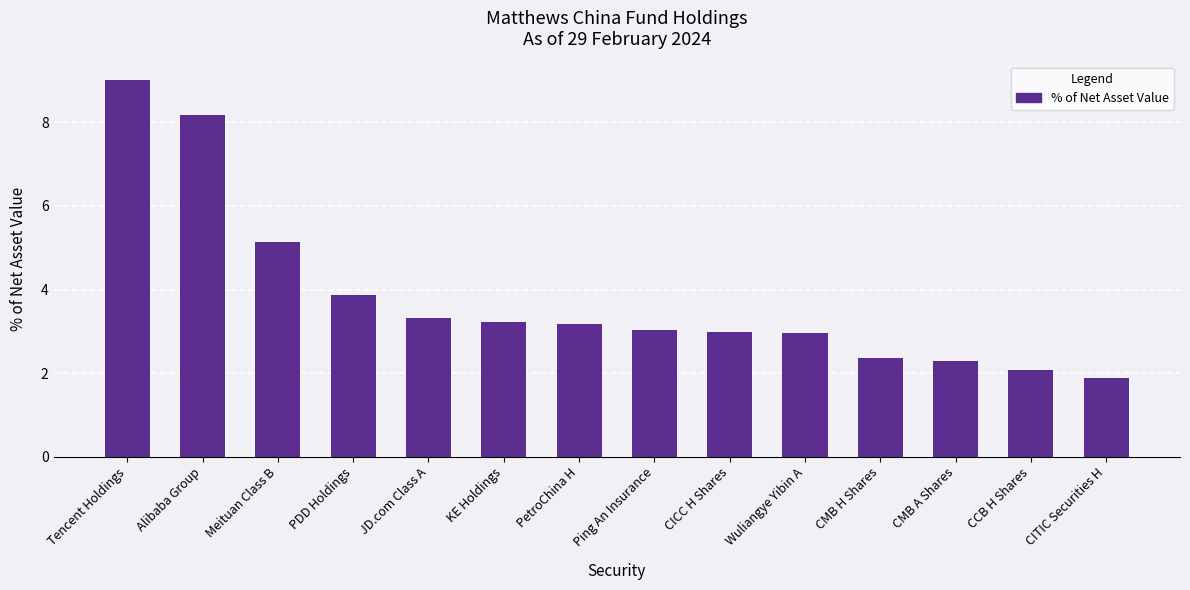

What is the sum of all values?

53.5